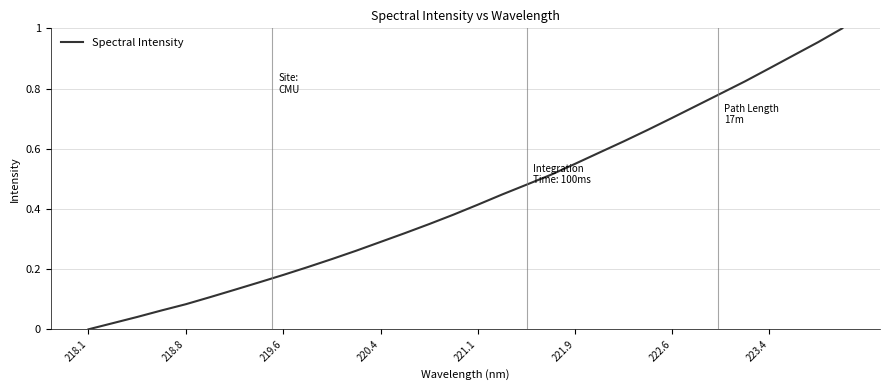

How many series are shown in this chart?

1